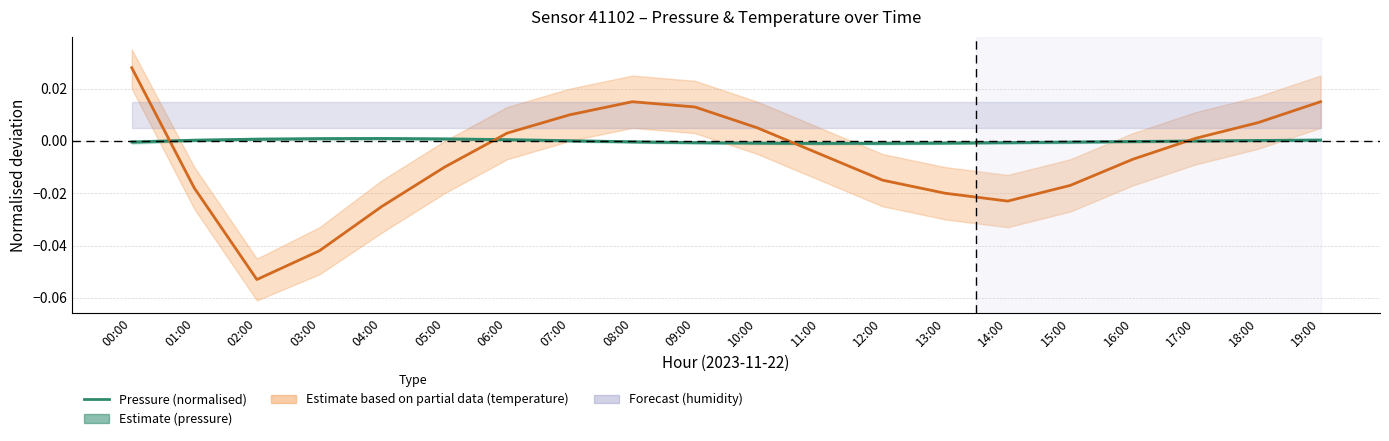

Where is the data nearest to the value 0?

17:00